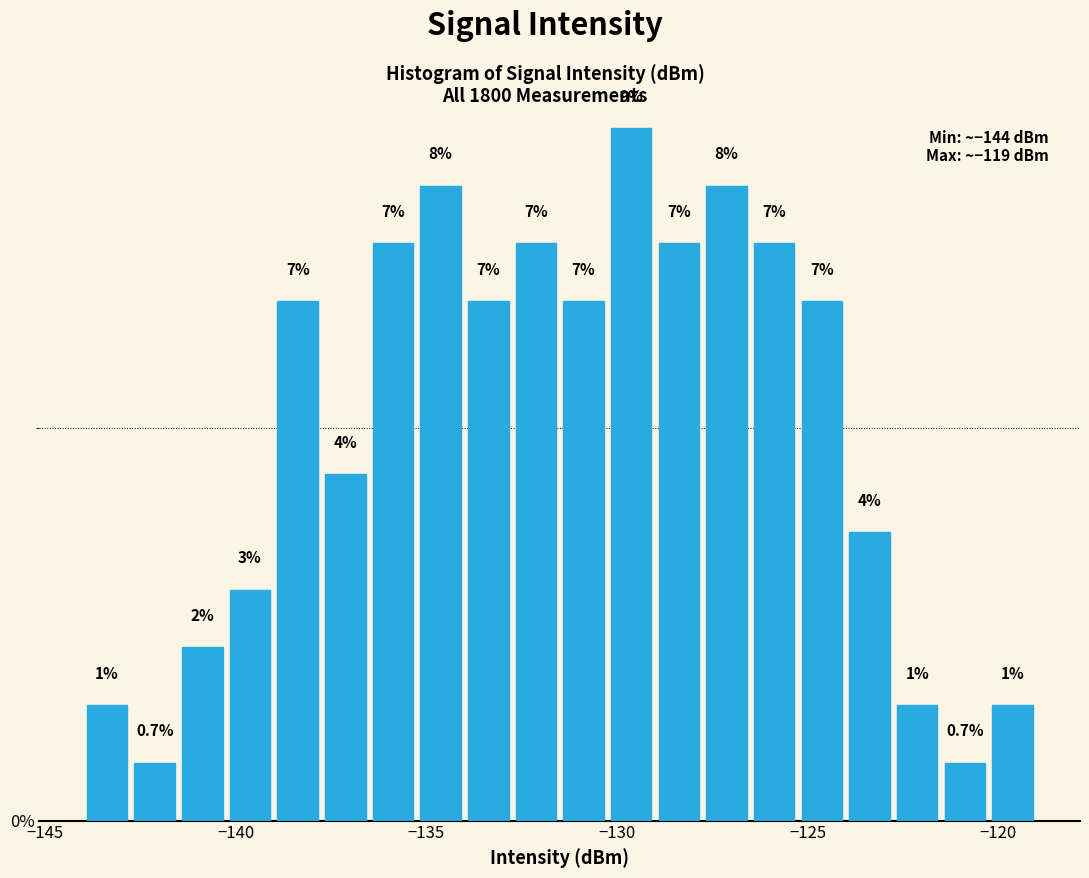

Read against the x-axis, roughly where is the centre of the tallest bar?

-129.5